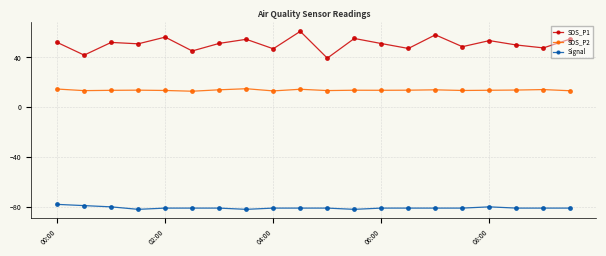

True or false: SDS_P1 and SDS_P2 intersect in this chart.

False